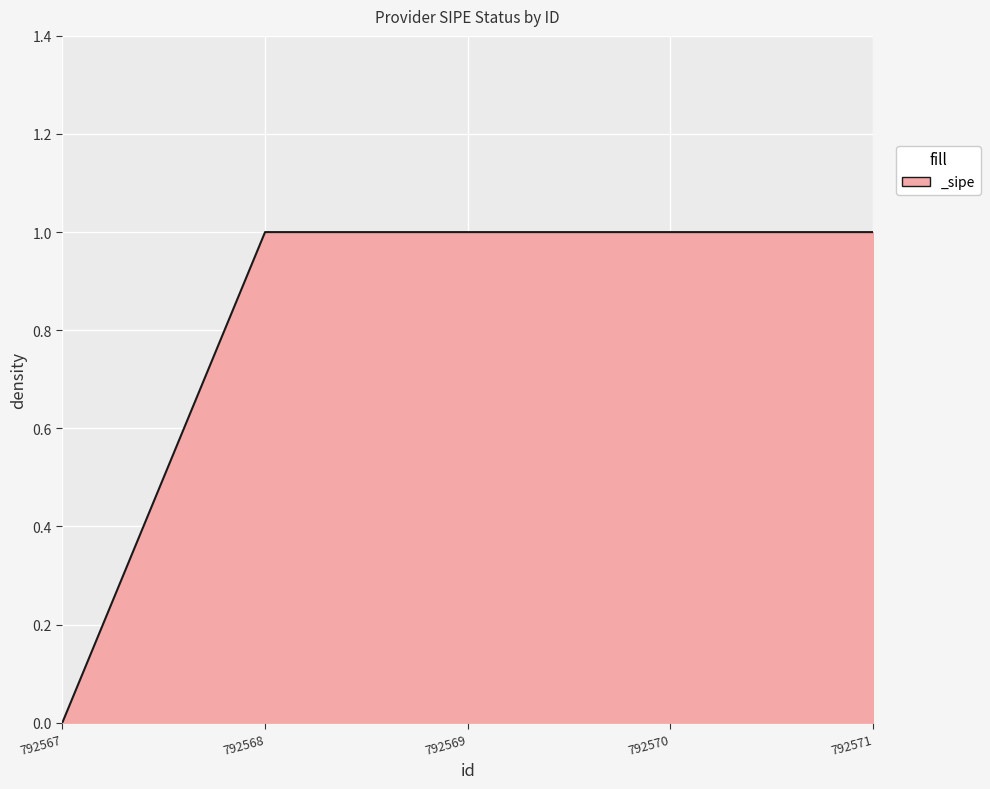

Reading left to right, list all the values displayed in this chart.

0	1	1	1	1